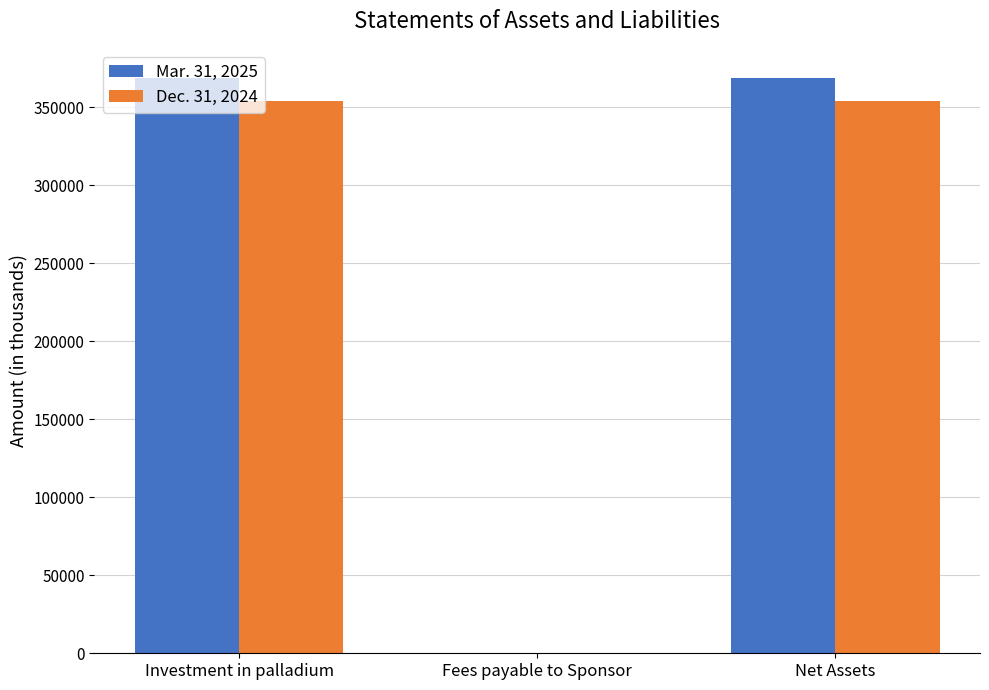

How many categories are shown in the chart?

3